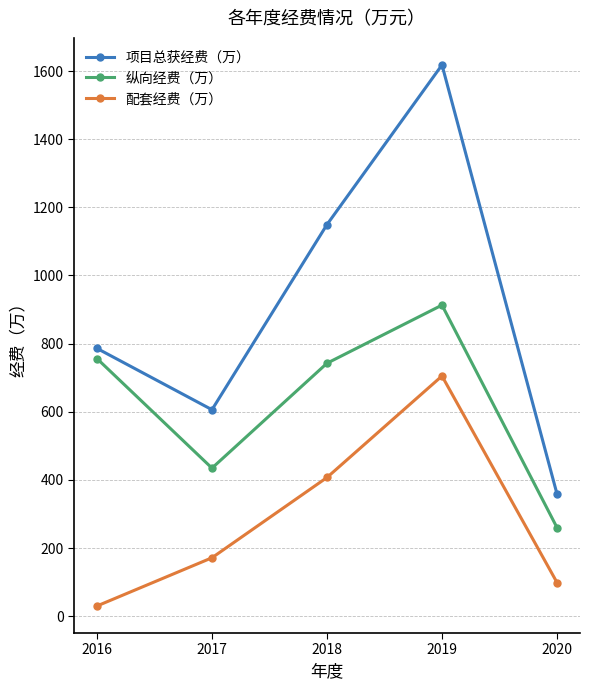

The 项目总获经费（万） series shows 973.1 at 2019. True or false?

False